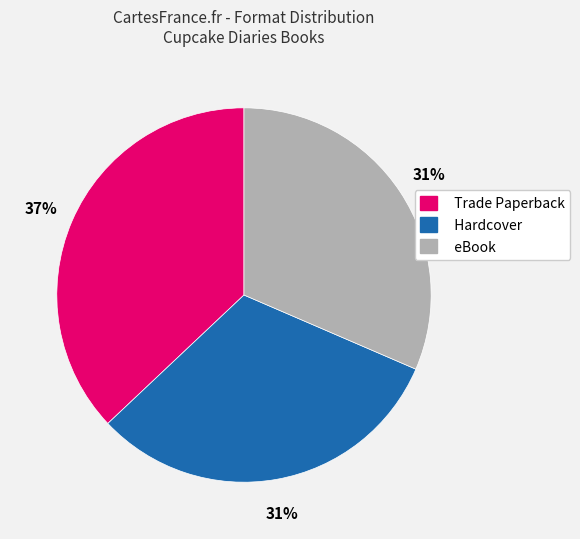

Does Trade Paperback account for over 50% of the chart?

No